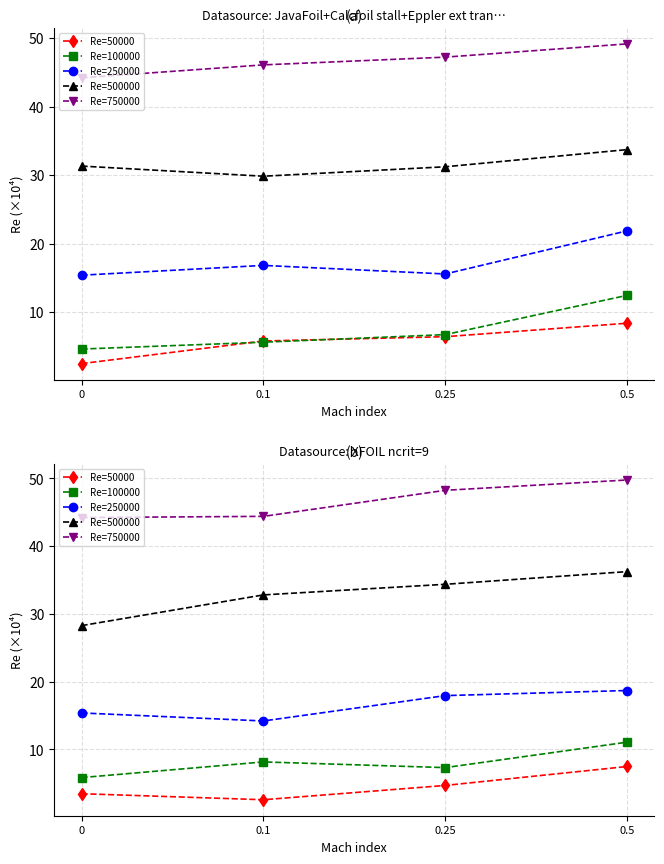

How many categories are shown in the chart?

4